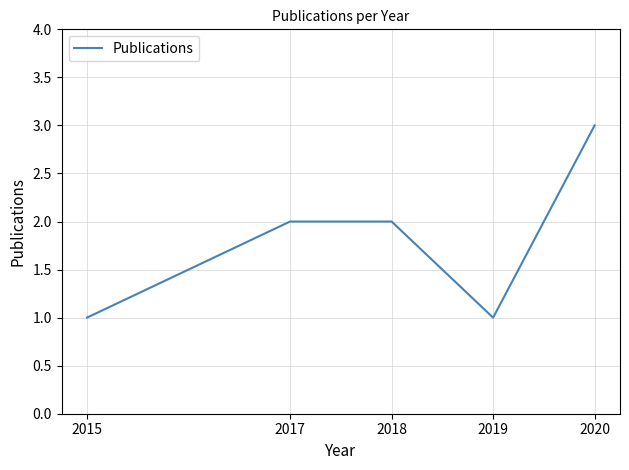

Is it true that the value at 2020 is 3?

True